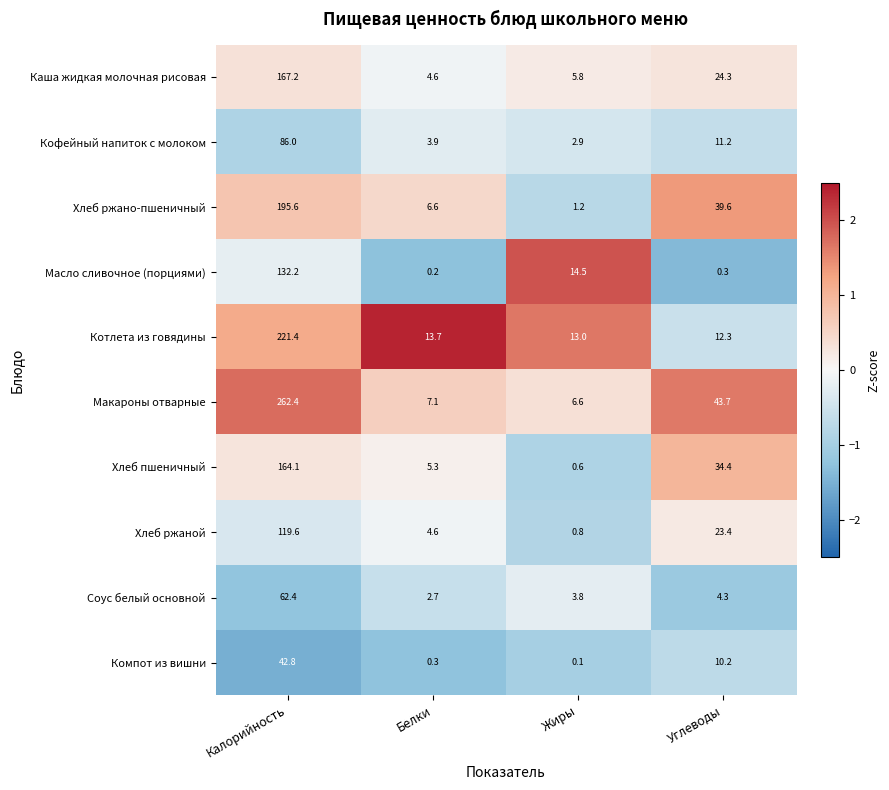

Which series has the largest range (max minus min)?

Макароны отварные